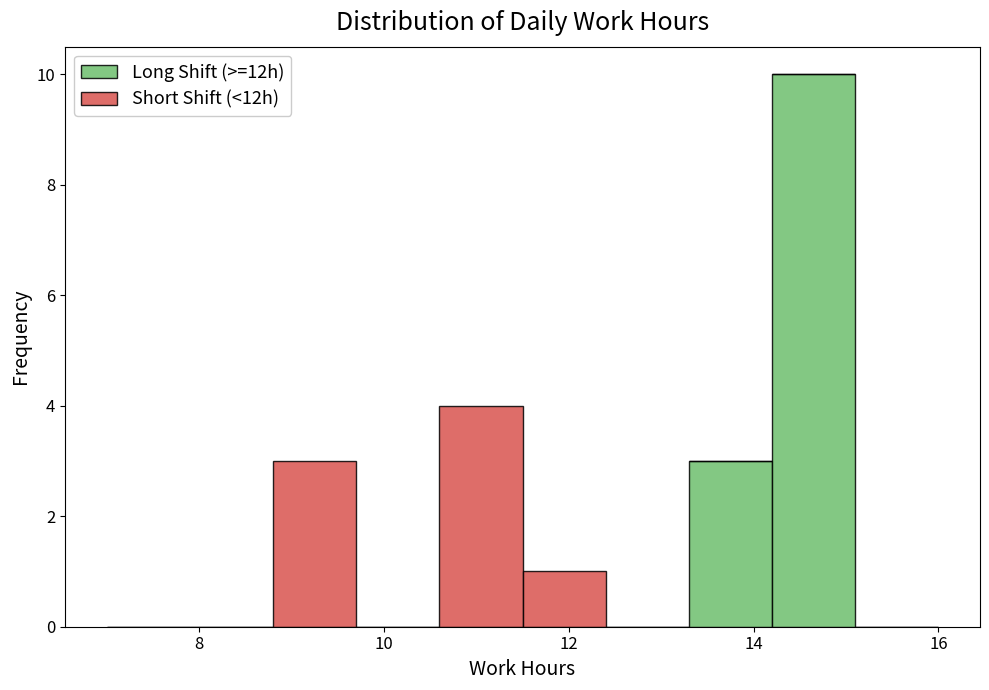

What is the total height of the stacked bar covering 8.8 to 9.7 on the x-axis? Neither the bar edges nor the heights are printed on the chart, so give them approximately, as read against the axes.

3